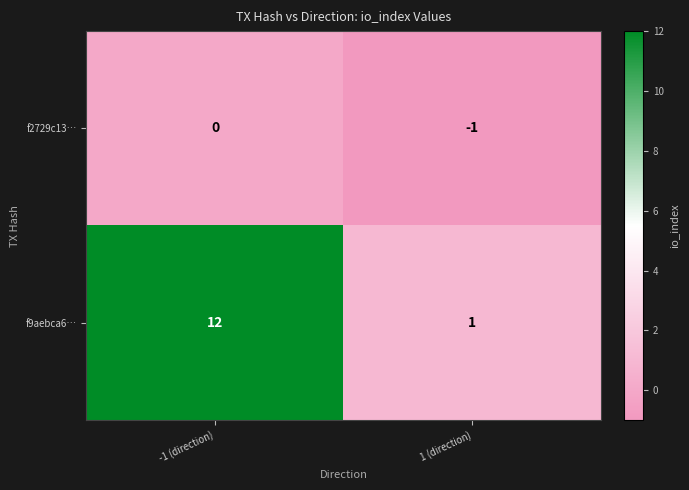

Which series has the largest range (max minus min)?

f9aebca6…